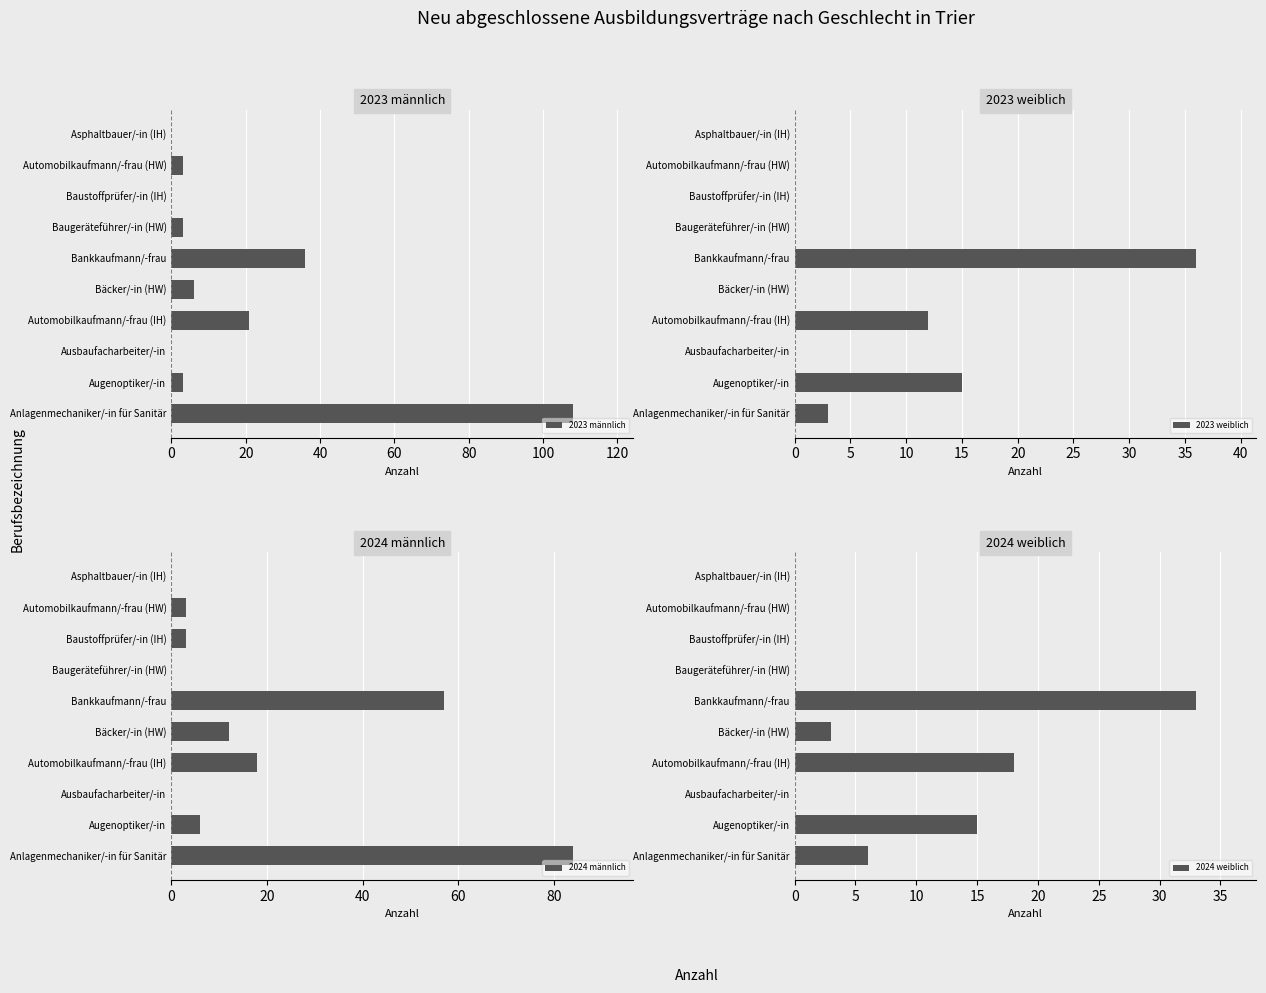

Reading right to left, what are all the values shown in this chart?

2023 männlich: 0	3	0	3	36	6	21	0	3	108
2023 weiblich: 0	0	0	0	36	0	12	0	15	3
2024 männlich: 0	3	3	0	57	12	18	0	6	84
2024 weiblich: 0	0	0	0	33	3	18	0	15	6